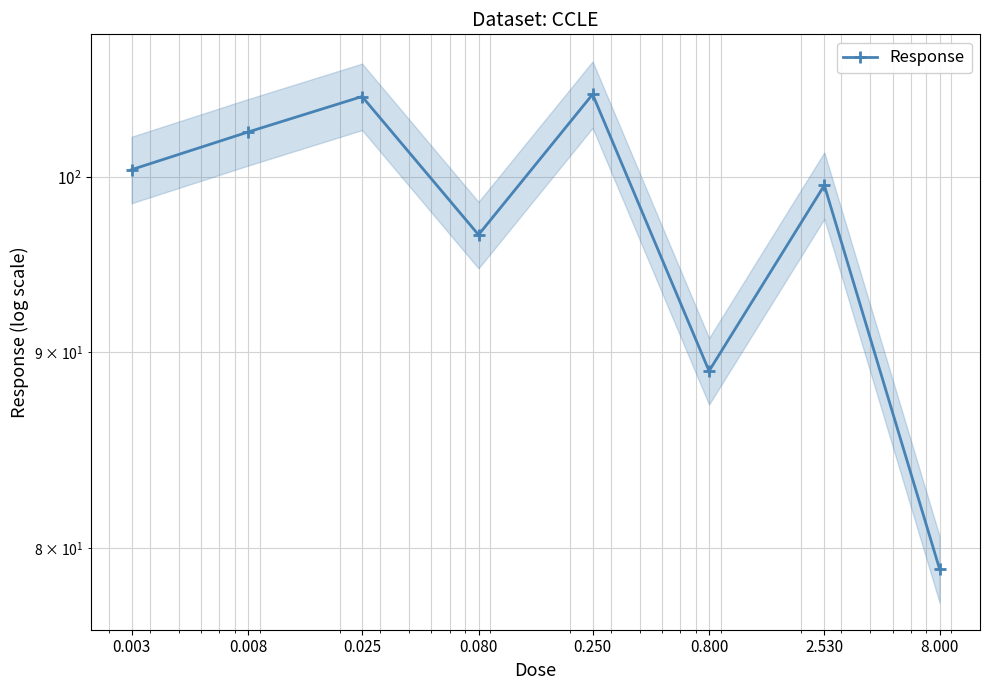

What is the change in value from 0.003 to 0.250?

+4.7